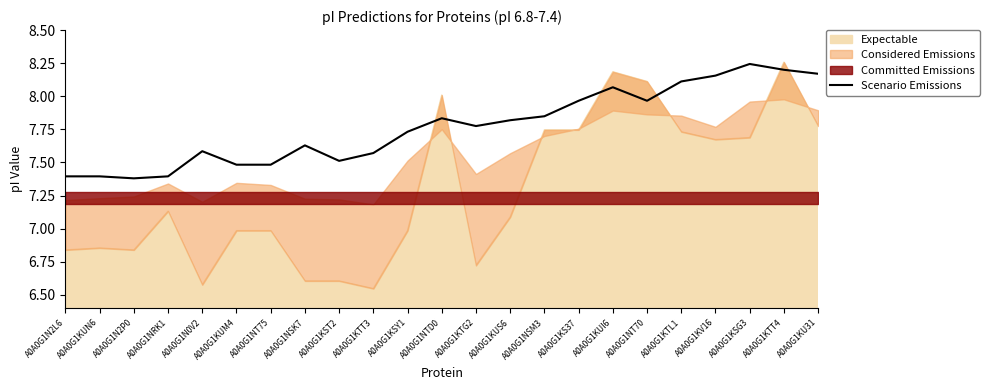

At which category does the data reach its first local peak?

A0A0G1N0V2